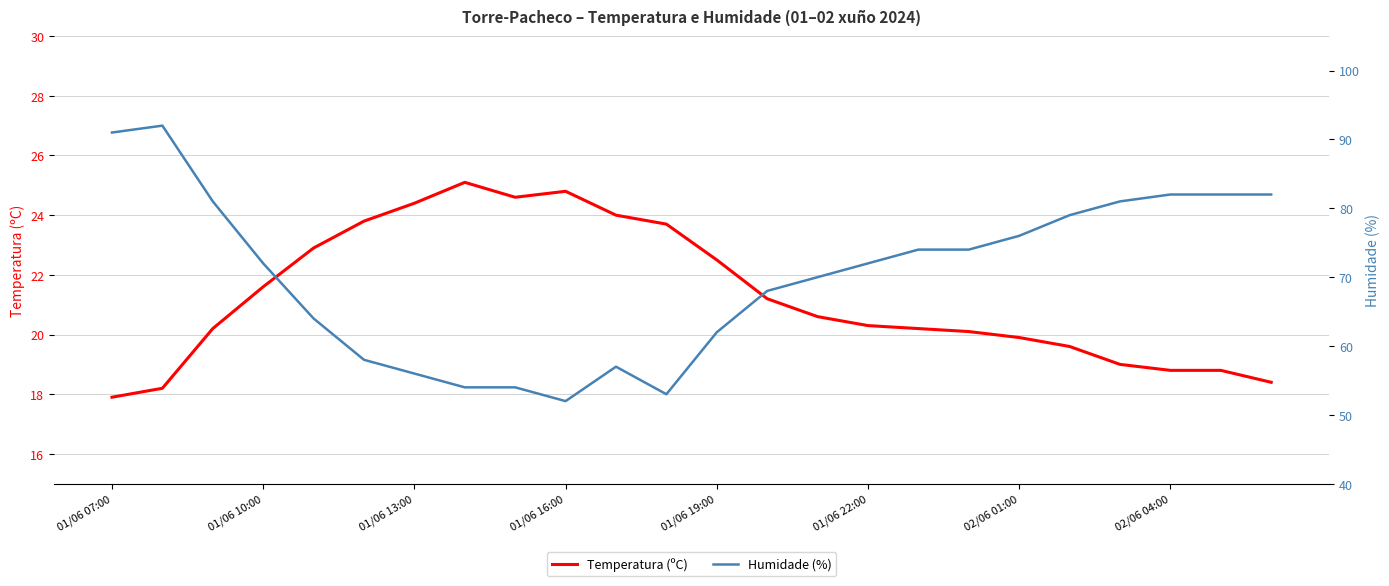

What is the minimum value for Temperatura (ºC)?

17.9